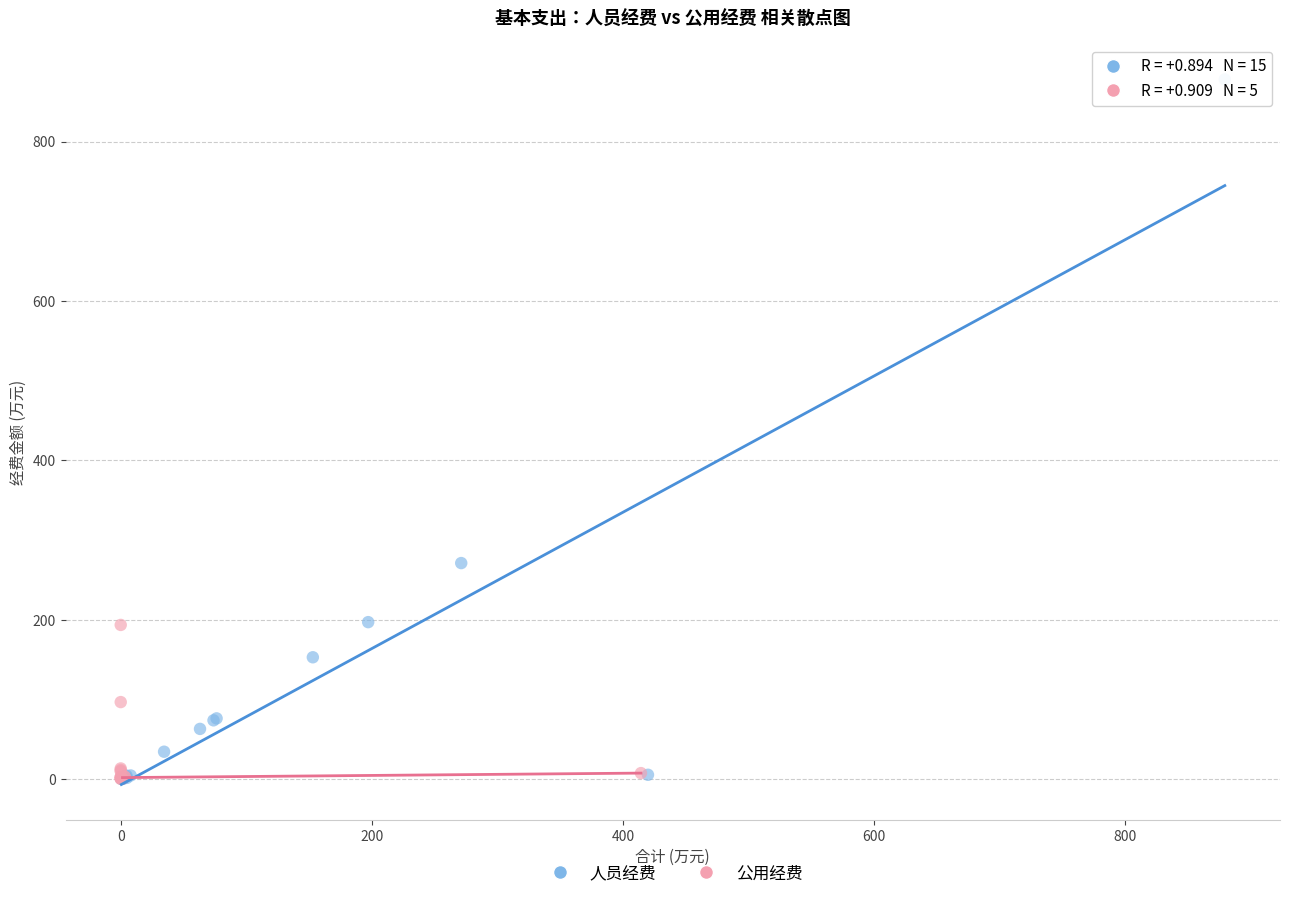

Which series reaches the maximum Y coordinate?

人员经费